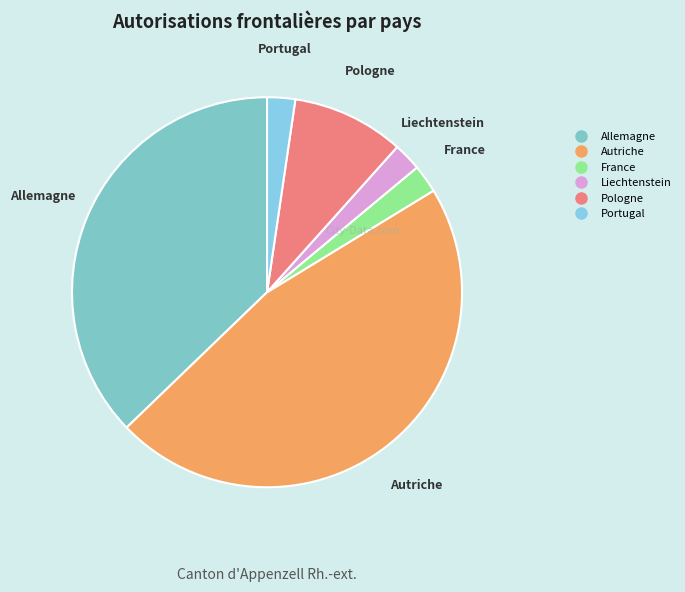

Is there any slice that represents more than half of the pie?

No